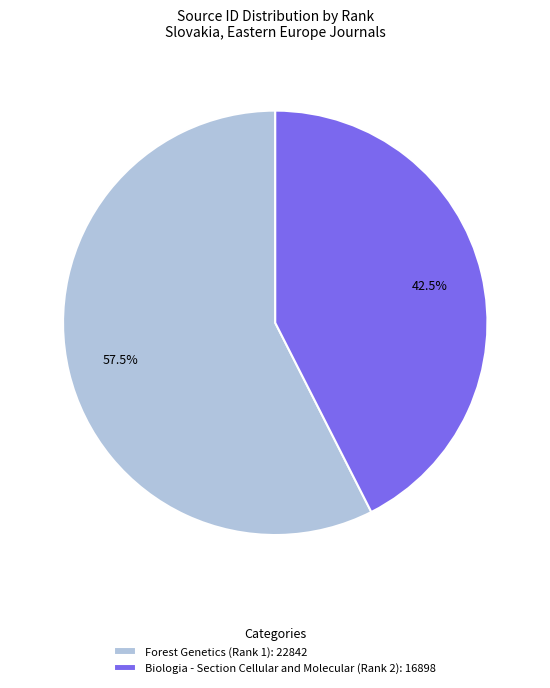

What is the ratio of the value at Biologia - Section Cellular and Molecular (Rank 2): 16898 to the value at Forest Genetics (Rank 1): 22842?

0.7